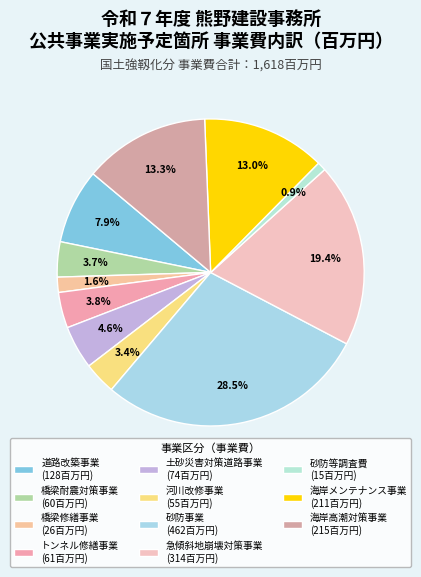

What is the ratio of the value at 橋梁修繕事業 to the value at 河川改修事業?

0.5